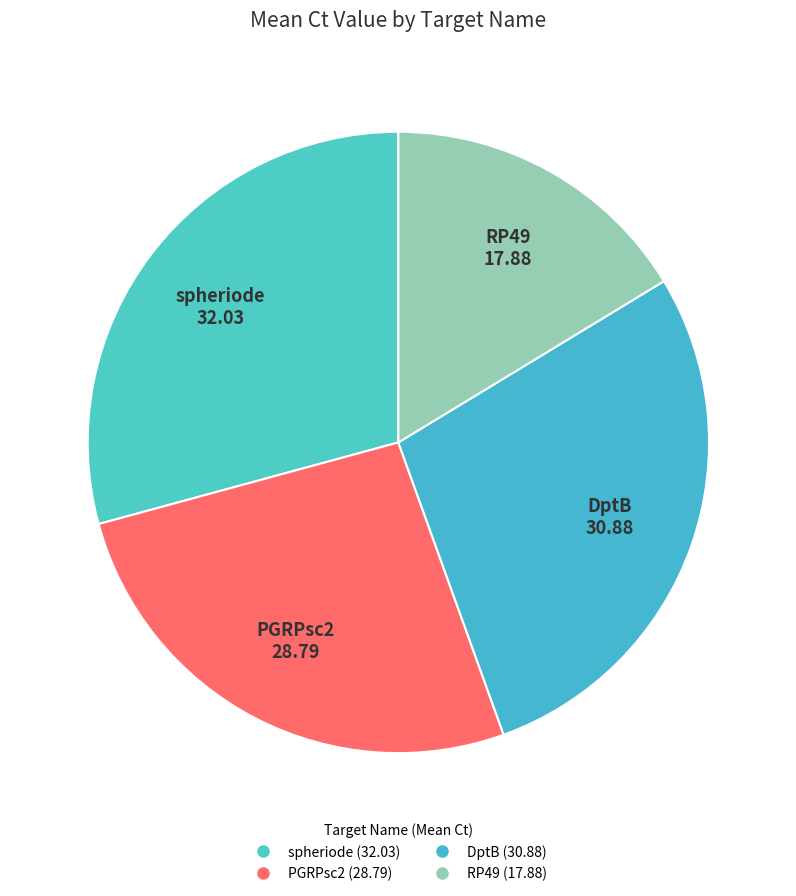

Between DptB and spheriode, which is larger?

spheriode